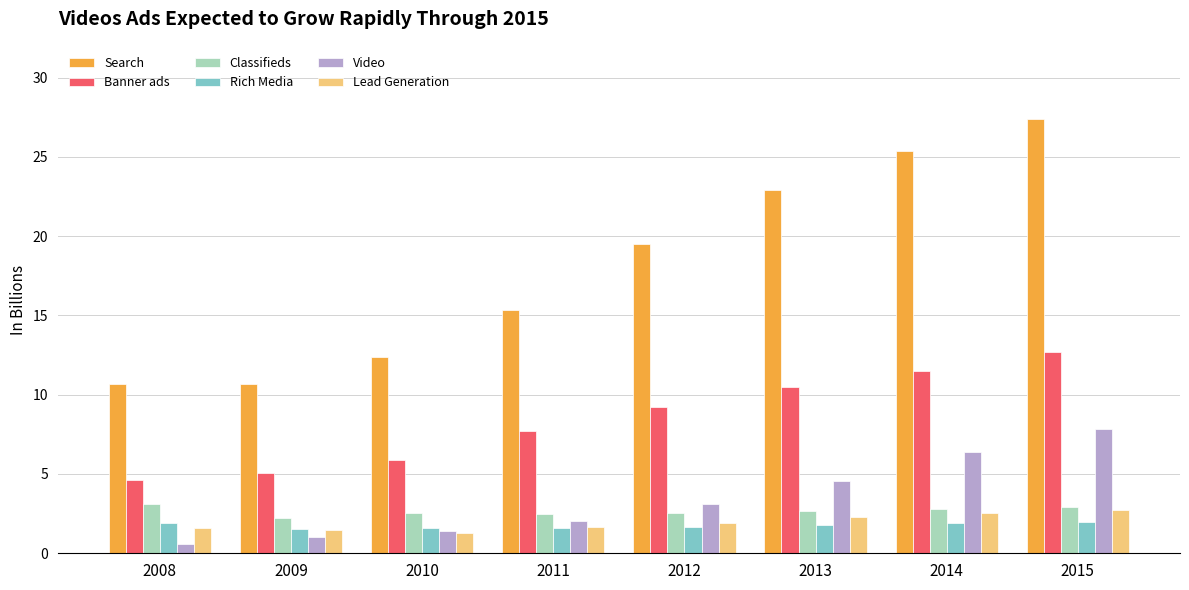

What are all the series names shown in the legend?

Search, Banner ads, Classifieds, Rich Media, Video, Lead Generation